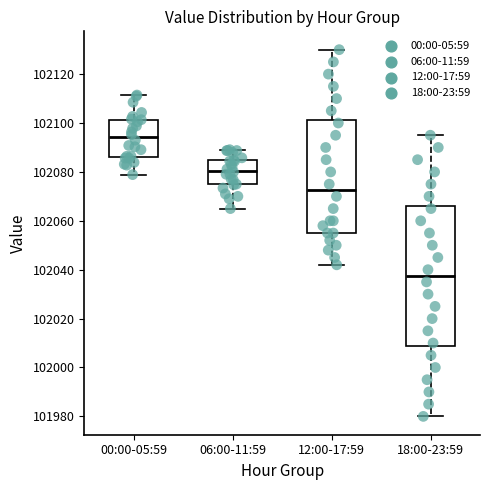

Reading left to right, read every box against the y-axis: the position of its median line, the range the box covers, and the ends of its whiskers. The values are not printed on the chart, so give them approximately, as read against the axis.

00:00-05:59: median 102094, box 102086 to 102102, whiskers 102078 to 102112
06:00-11:59: median 102080, box 102074 to 102086, whiskers 102066 to 102090
12:00-17:59: median 102072, box 102056 to 102102, whiskers 102042 to 102130
18:00-23:59: median 102038, box 102008 to 102066, whiskers 101980 to 102096